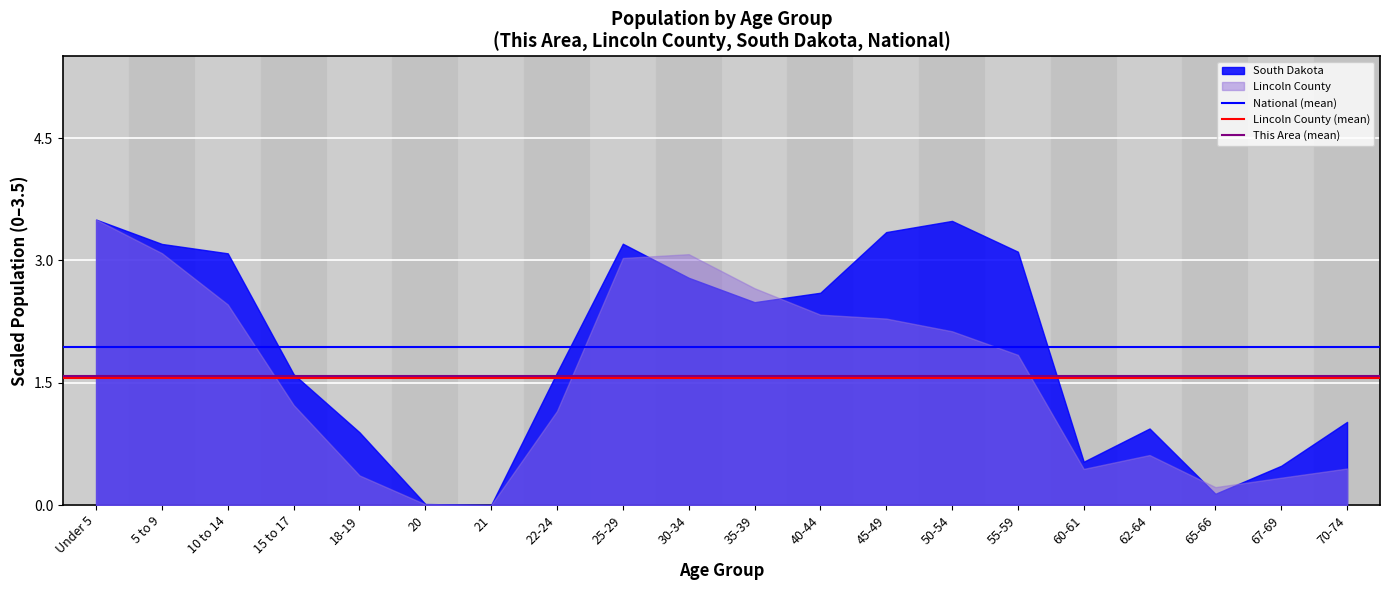

What is the sum of the National (mean) values at Under 5 and 5 to 9?

3.9